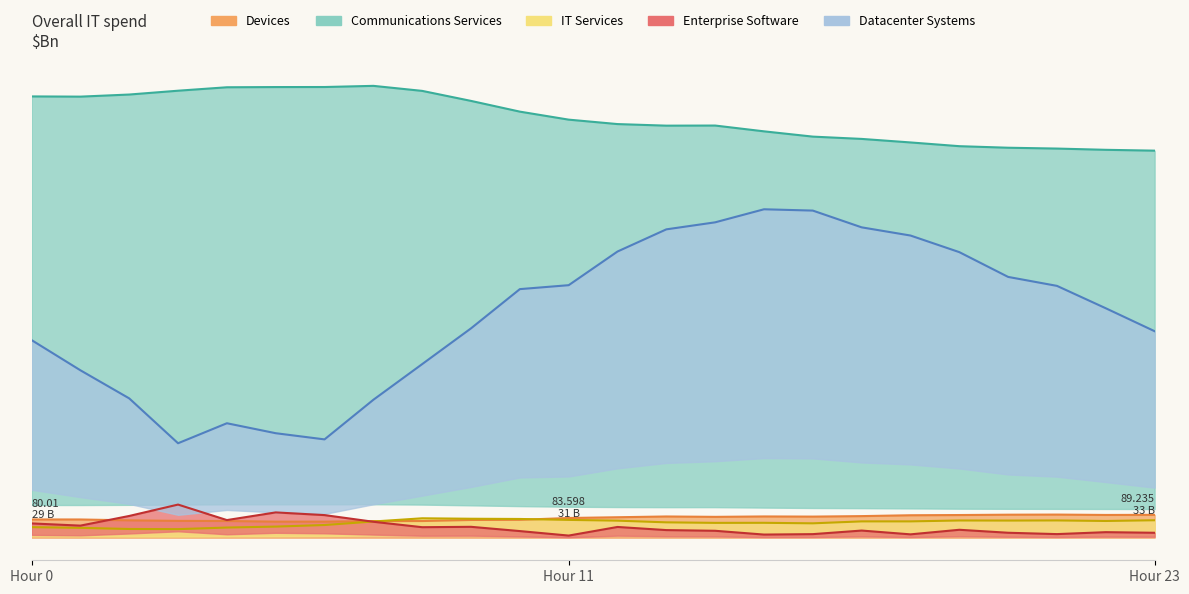

What is the lowest value of the Communications Services series?

2.6